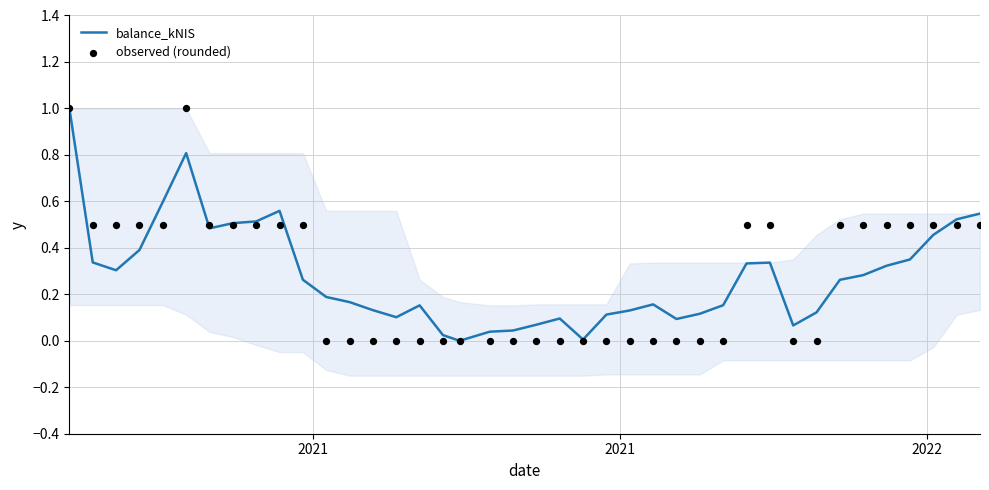

Is the value of balance_kNIS at 2021 greater than the value of observed (rounded) at 33?

Yes